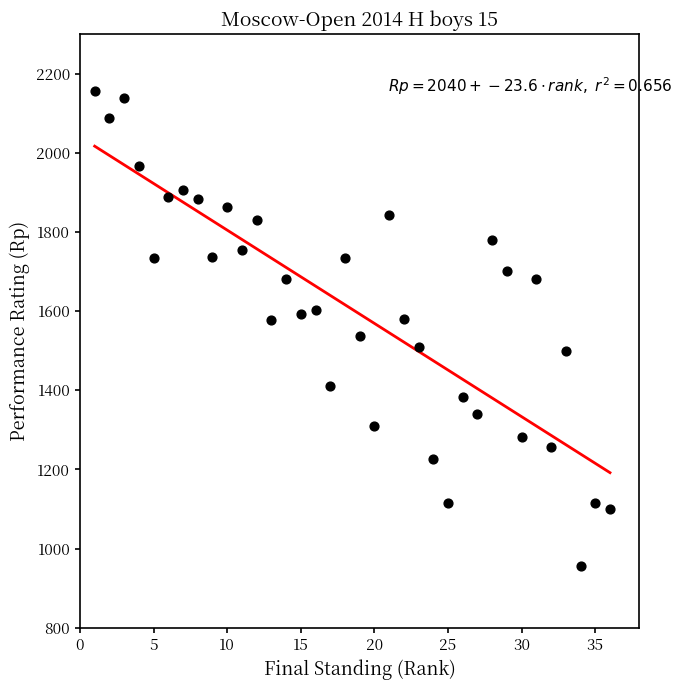

What is the range of Y values (max minus min)?

1200